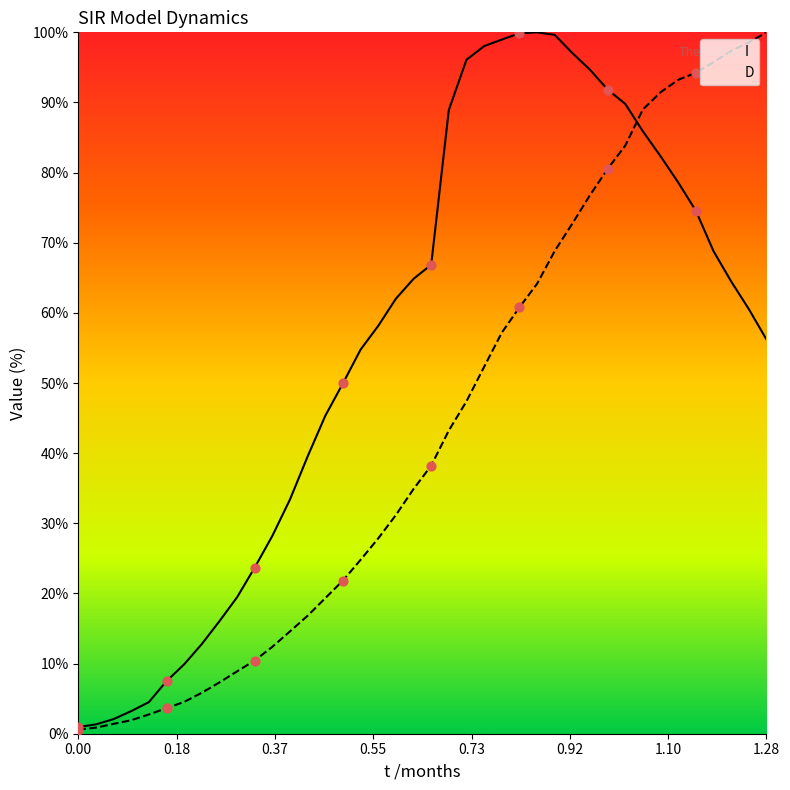

Rank the series by their average value, from highest to lowest.

I, D